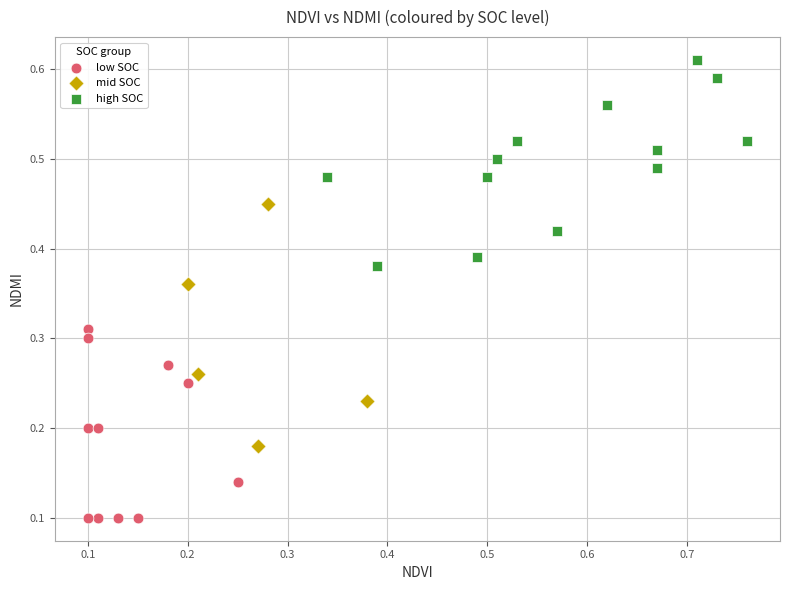

Which series reaches the maximum Y coordinate?

high SOC